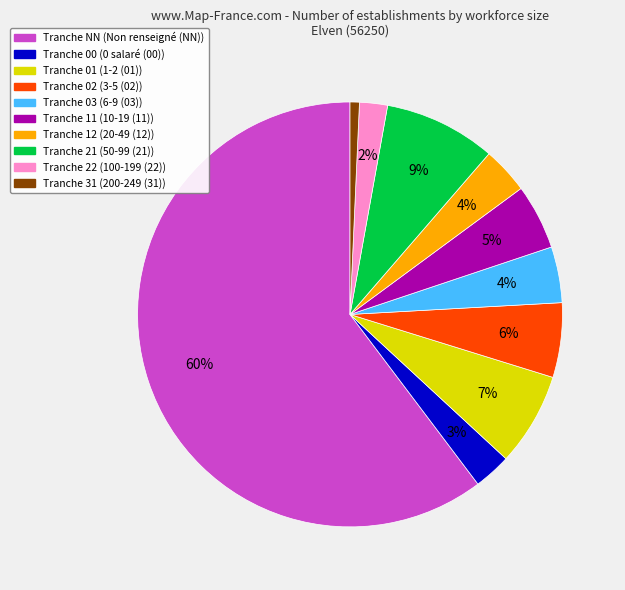

Is there any slice that represents more than half of the pie?

Yes